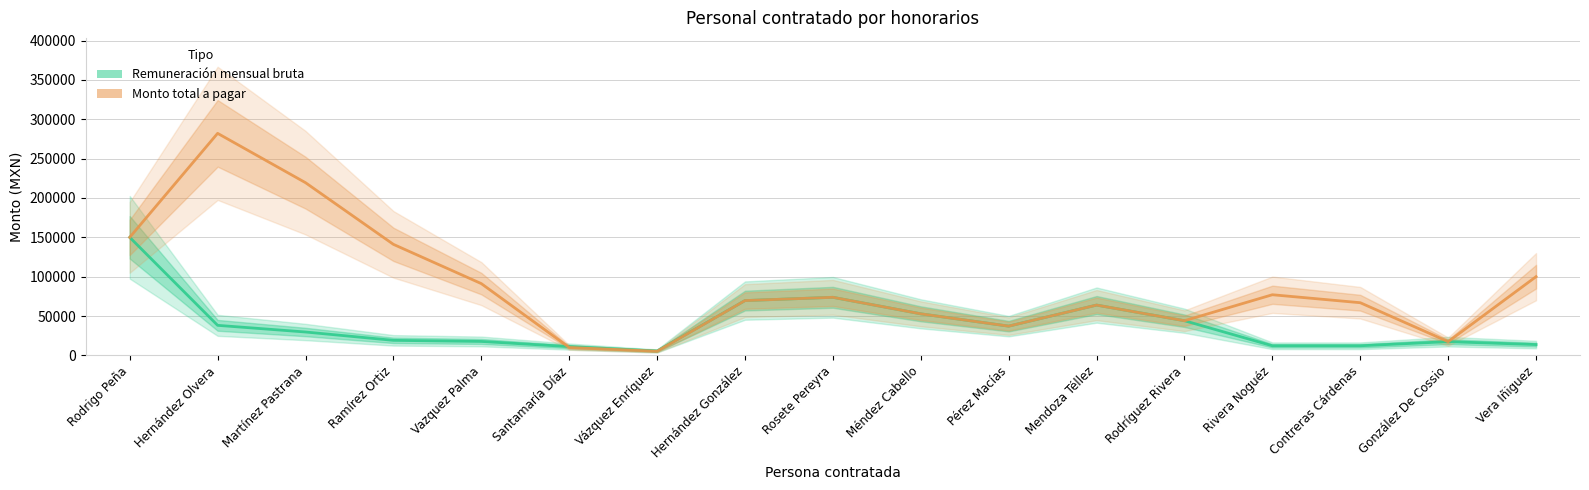

Reading left to right, list all the values displayed in this chart.

Remuneración mensual bruta: Rodrigo Peña=150000.0	Hernández Olvera=38146.2	Martínez Pastrana=29669.2	Ramírez Ortiz=19073.1	Vazquez Palma=17680.0	Santamaría Díaz=11125.0	Vázquez Enríquez=5580.0	Hernández González=69600.0	Rosete Pereyra=73776.0	Méndez Cabello=52780.0	Pérez Macías=37120.0	Mendoza Téllez=63890.5	Rodríguez Rivera=44000.0	Rivera Noguéz=12163.0	Contreras Cárdenas=12163.0	González De Cossio=17400.0	Vera Iñiguez=13697.3
Monto total a pagar: Rodrigo Peña=150000.0	Hernández Olvera=282150.0	Martínez Pastrana=219450.0	Ramírez Ortiz=141075.0	Vazquez Palma=91182.1	Santamaría Díaz=10000.1	Vázquez Enríquez=5215.6	Hernández González=69600.0	Rosete Pereyra=73776.0	Méndez Cabello=52780.0	Pérez Macías=37120.0	Mendoza Téllez=63890.5	Rodríguez Rivera=44000.0	Rivera Noguéz=77032.1	Contreras Cárdenas=66896.3	González De Cossio=17400.0	Vera Iñiguez=100000.0